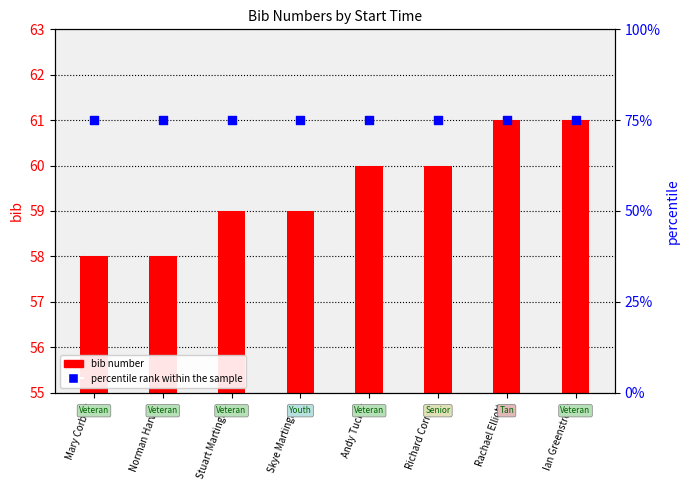

What are all the series names shown in the legend?

bib number, percentile rank within the sample